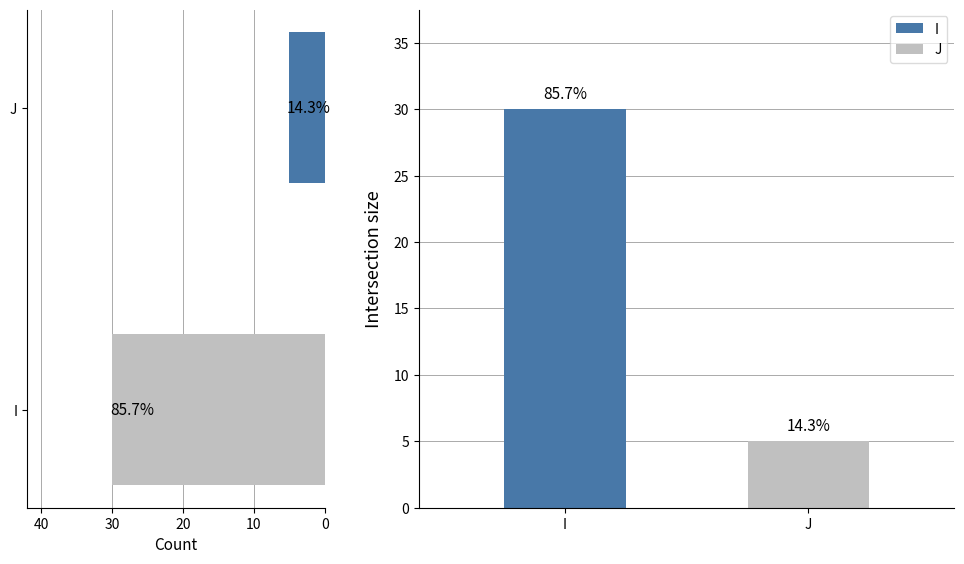

What is the minimum value shown in the chart?

5